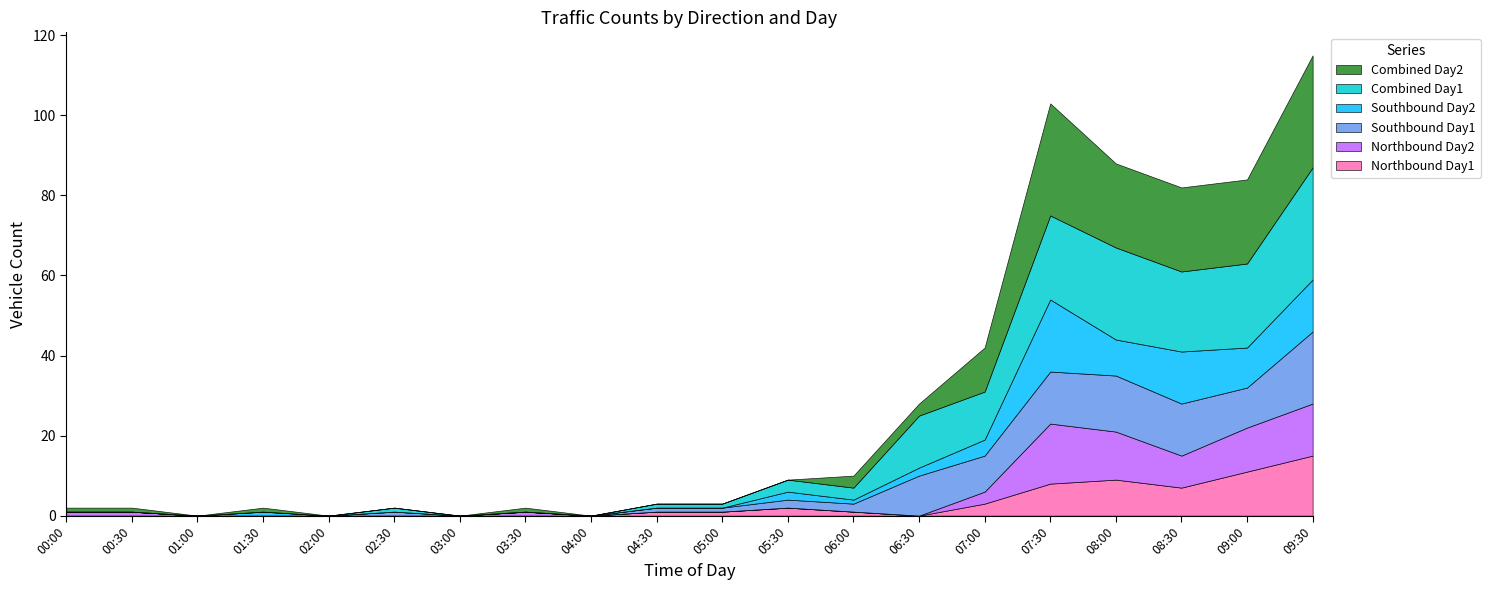

Reading right to left, transcribe all the data shown in this chart.

Northbound Day1: 15	11	7	9	8	3	0	1	2	1	1	0	0	0	0	0	0	0	0	0
Northbound Day2: 13	11	8	12	15	3	0	0	0	0	0	0	1	0	0	0	0	0	1	1
Southbound Day1: 18	10	13	14	13	9	10	2	2	1	1	0	0	0	1	0	0	0	0	0
Southbound Day2: 13	10	13	9	18	4	2	1	2	0	0	0	0	0	0	0	1	0	0	0
Combined Day1: 28	21	20	23	21	12	13	3	3	1	1	0	0	0	1	0	0	0	0	0
Combined Day2: 28	21	21	21	28	11	3	3	0	0	0	0	1	0	0	0	1	0	1	1